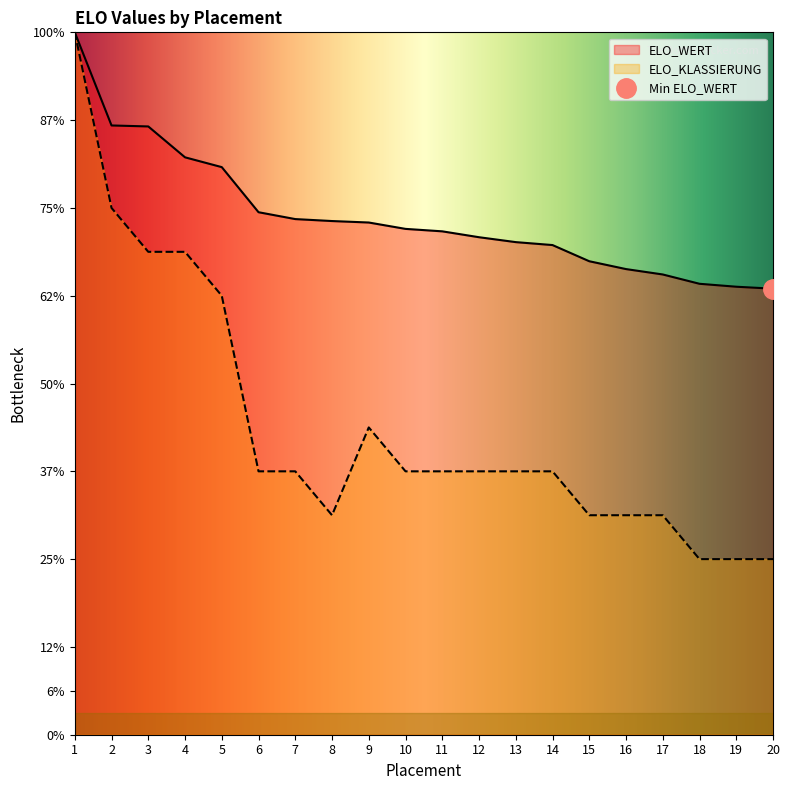

What is the value of the ELO_KLASSIERUNG point at the 16th from the left?

500.0